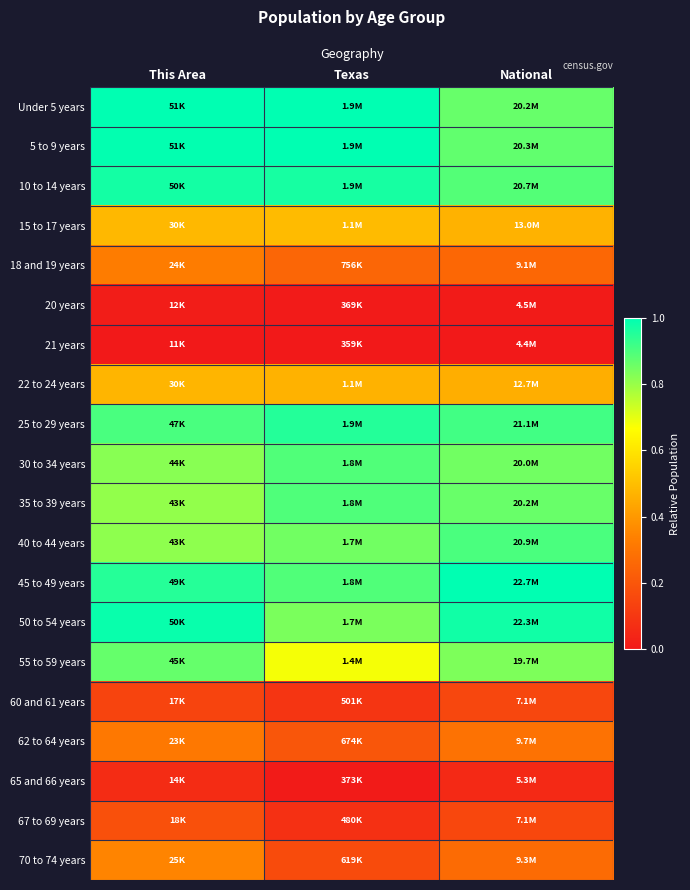

Which category has the lowest value across all series?

This Area